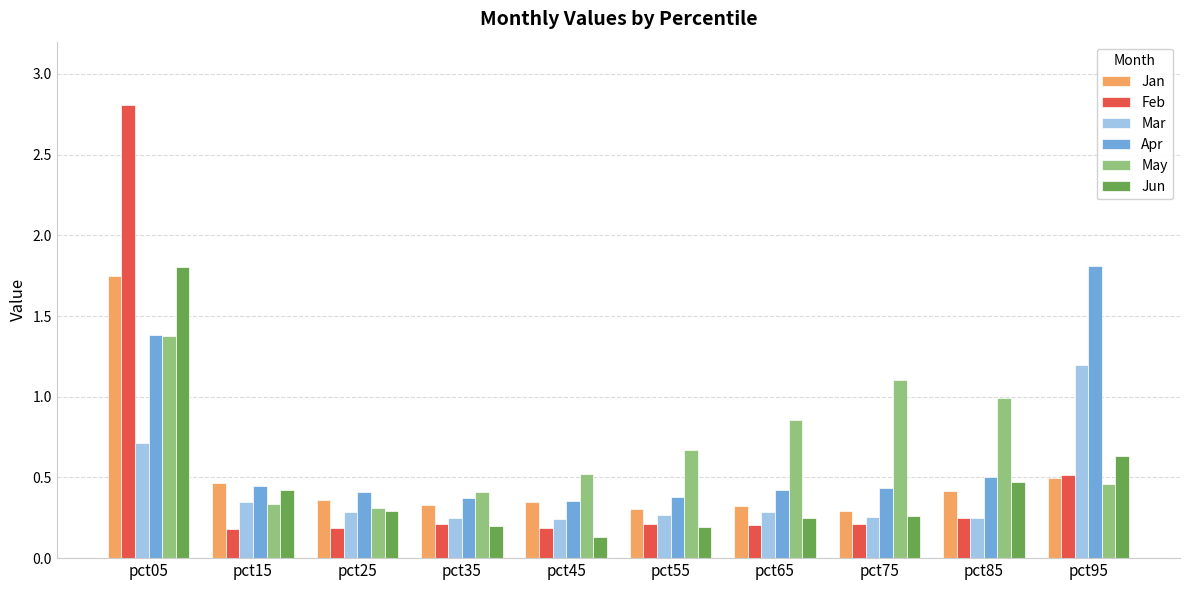

Which category has the highest value in the Mar series?

pct95